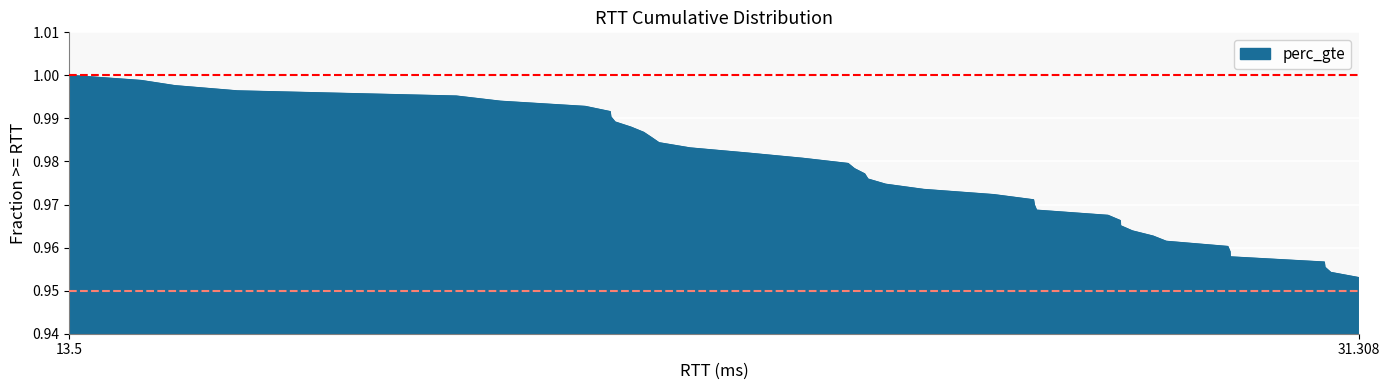

How many lines are shown in the chart?

1